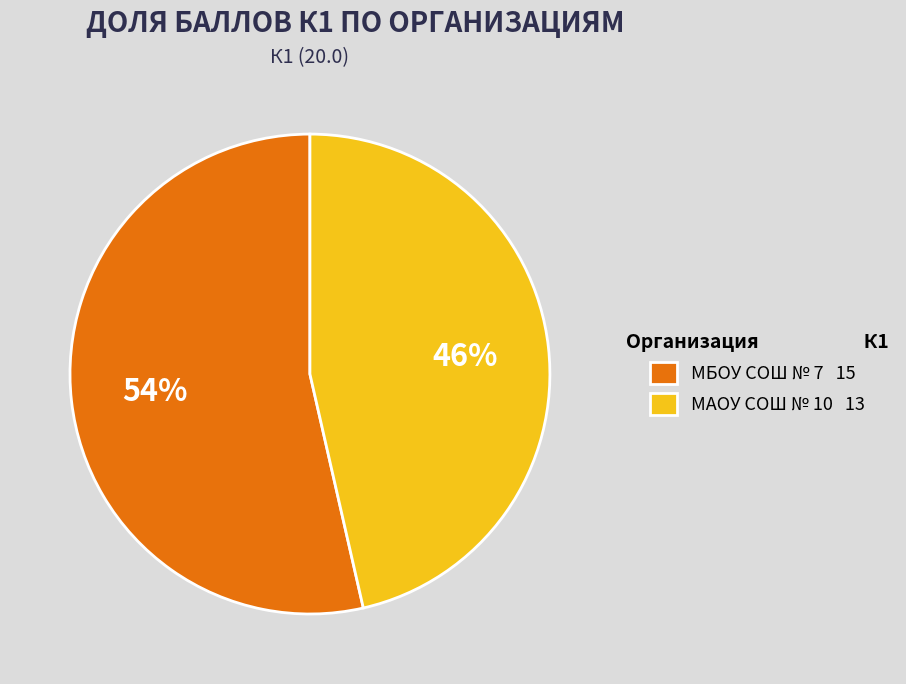

What is the smallest slice in the pie chart?

МАОУ СОШ № 10